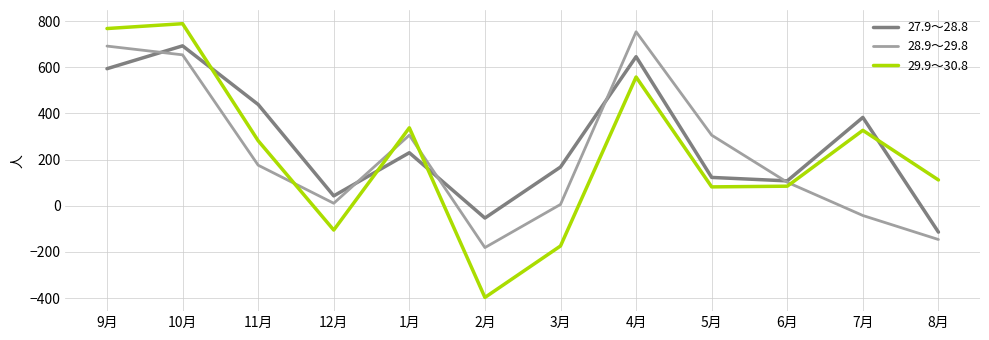

What is the difference between the maximum and minimum values in the 28.9～29.8 series?

935